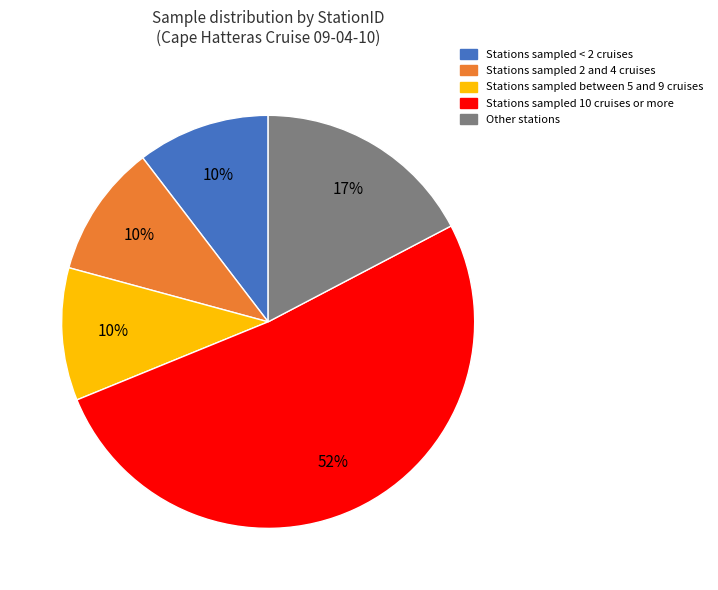

To the nearest percent, what is the average slice percentage?

20%